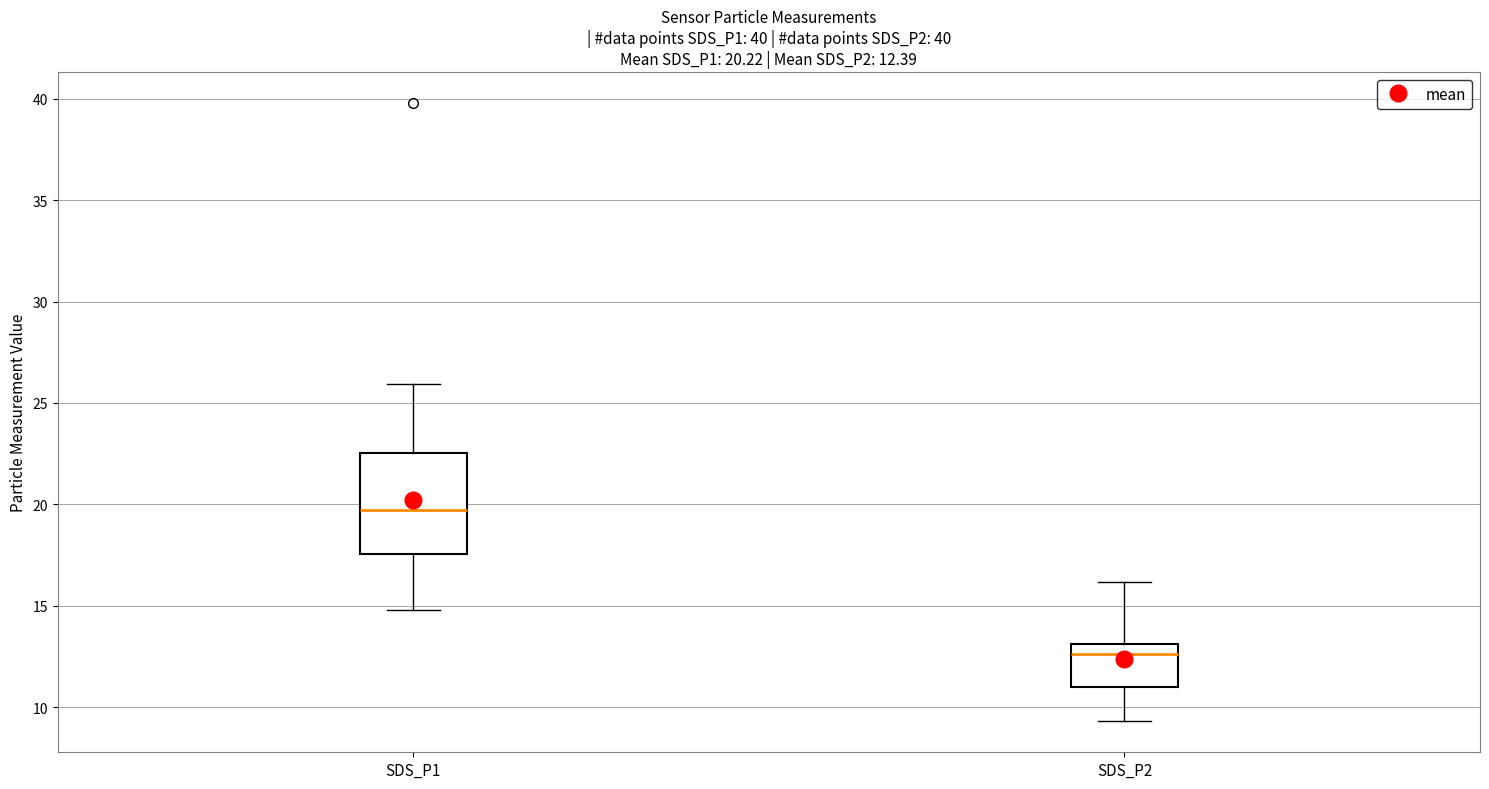

Which box is the tallest, from its lower edge to its upper edge?

SDS_P1